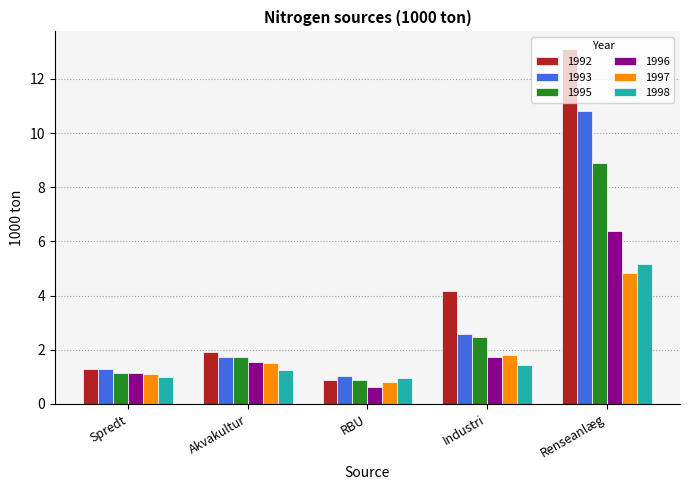

What is the total value across all series at Spredt?

7.0